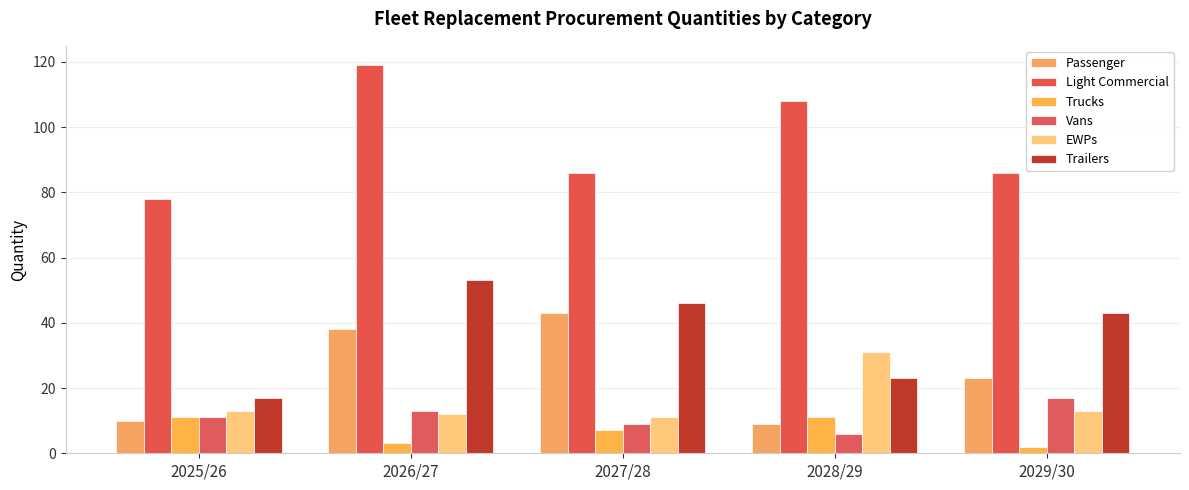

Reading left to right, list all the values displayed in this chart.

Passenger: 10	38	43	9	23
Light Commercial: 78	119	86	108	86
Trucks: 11	3	7	11	2
Vans: 11	13	9	6	17
EWPs: 13	12	11	31	13
Trailers: 17	53	46	23	43